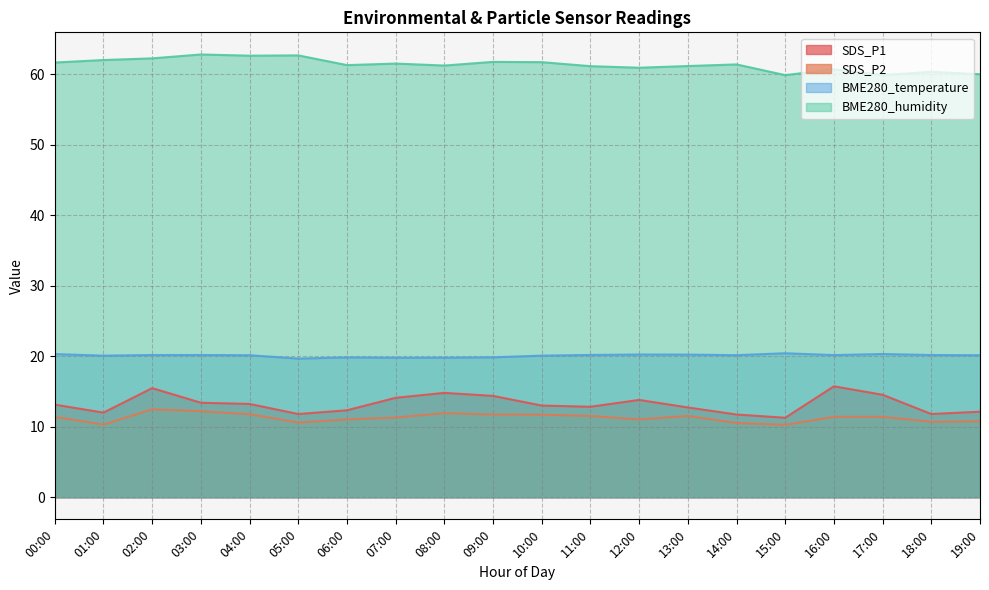

Which label corresponds to the largest value in the chart?

03:00